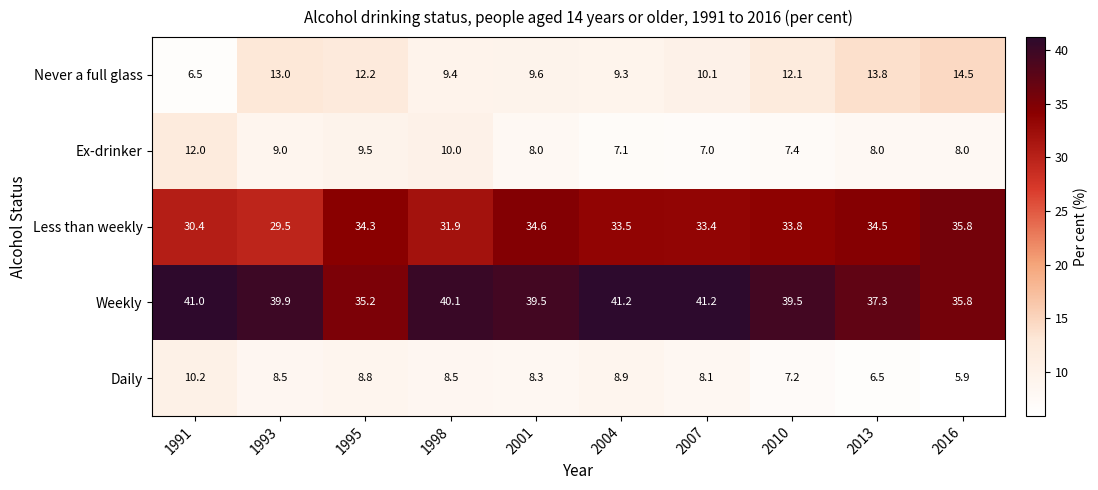

Rank the series by their maximum value, from lowest to highest.

Daily, Ex-drinker, Never a full glass, Less than weekly, Weekly